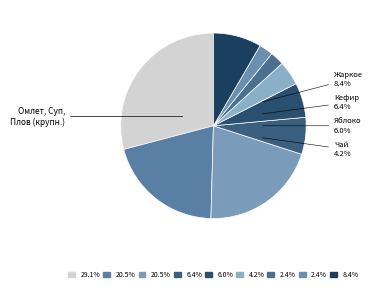

Is it true that Чай с сахаром (Ужин) is 2% of the pie?

True